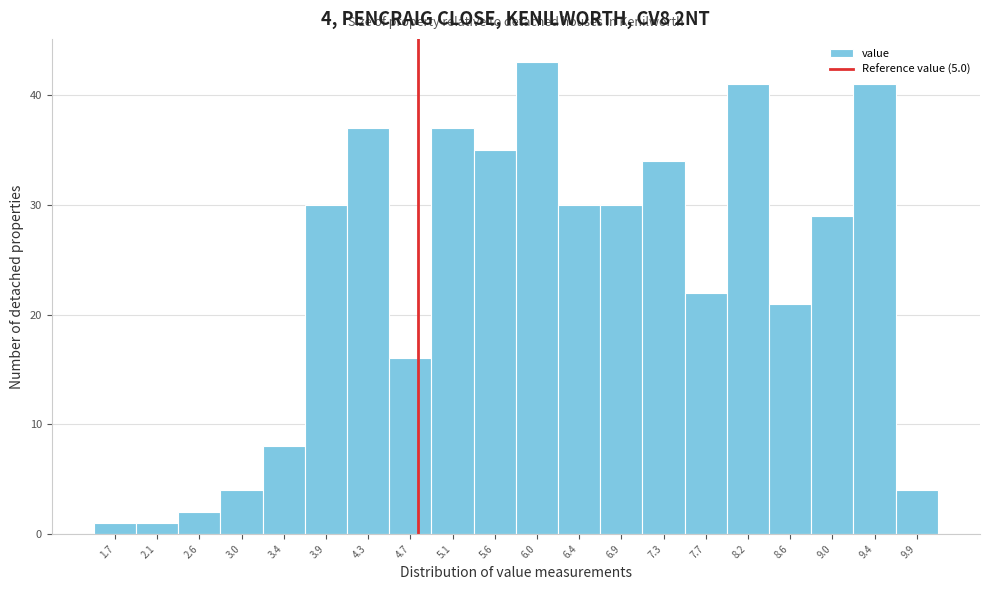

Reading left to right, what are all the values shown in this chart?

1.7=1	2.1=1	2.6=2	3.0=4	3.4=8	3.9=30	4.3=37	4.7=16	5.1=37	5.6=35	6.0=43	6.4=30	6.9=30	7.3=34	7.7=22	8.2=41	8.6=21	9.0=29	9.4=41	9.9=4